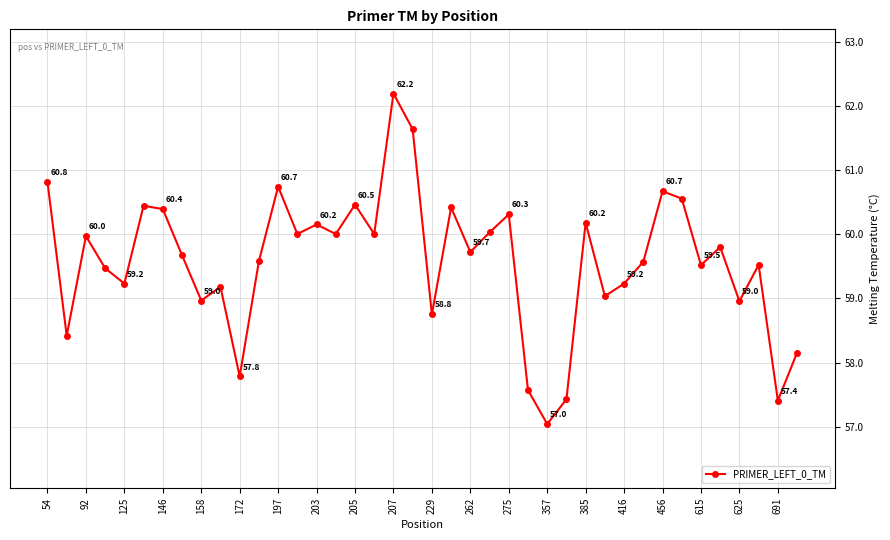

How many points are higher than both their immediate neighbors (excluding endpoints)?

13